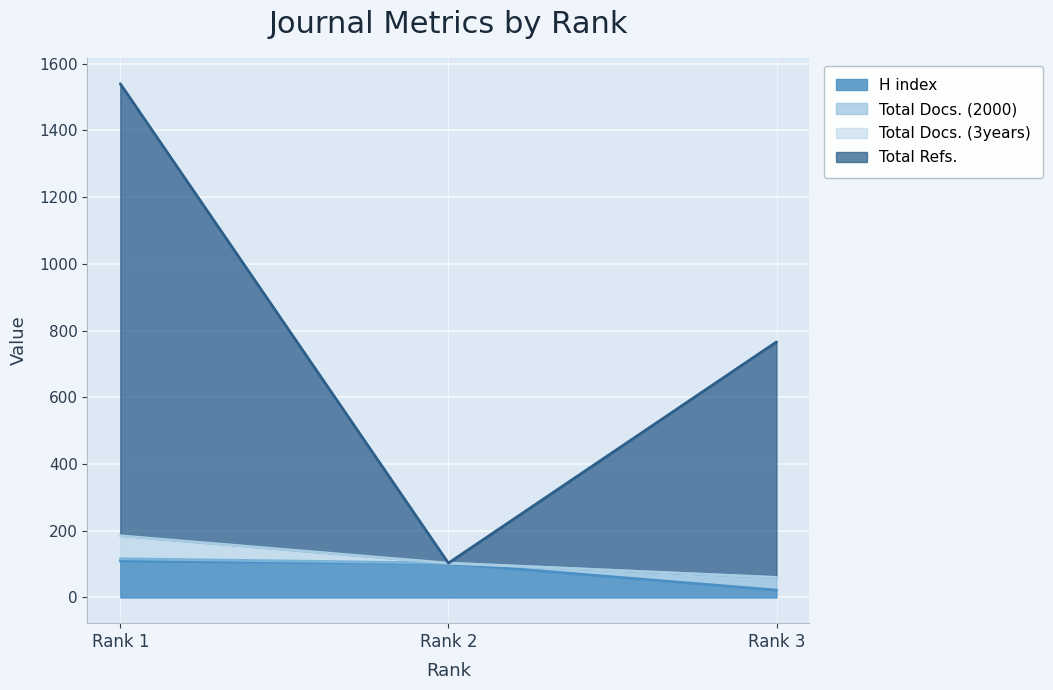

What is the maximum value for H index?

109